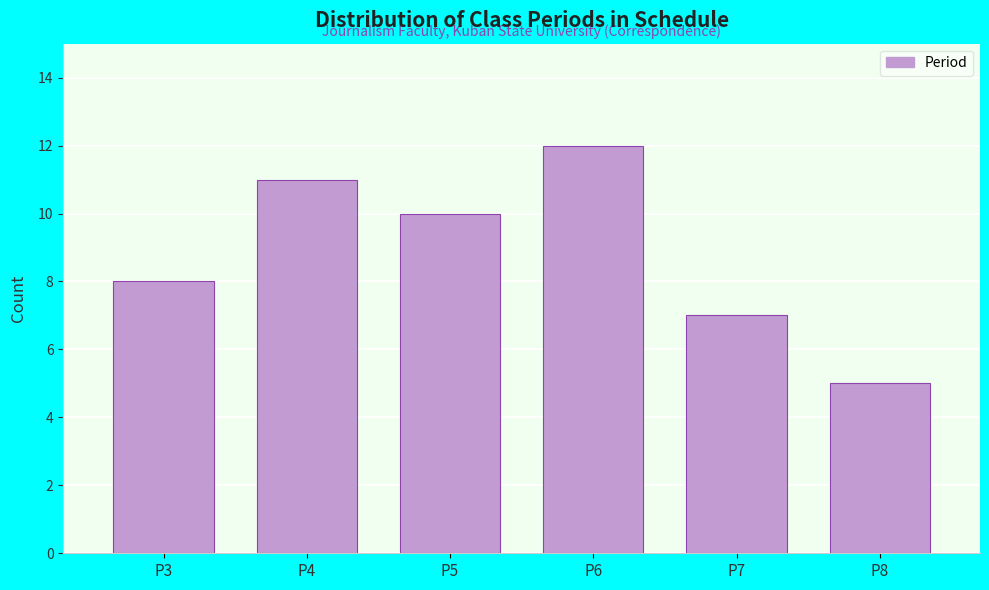

Reading left to right, transcribe this chart: for each bar, give the range it covers on the x-axis and its height. The values are not printed on the chart, so give them approximately, as read against the axis.

2.5 to 3.5: 8
3.5 to 4.5: 11
4.5 to 5.5: 10
5.5 to 6.5: 12
6.5 to 7.5: 7
7.5 to 8.5: 5